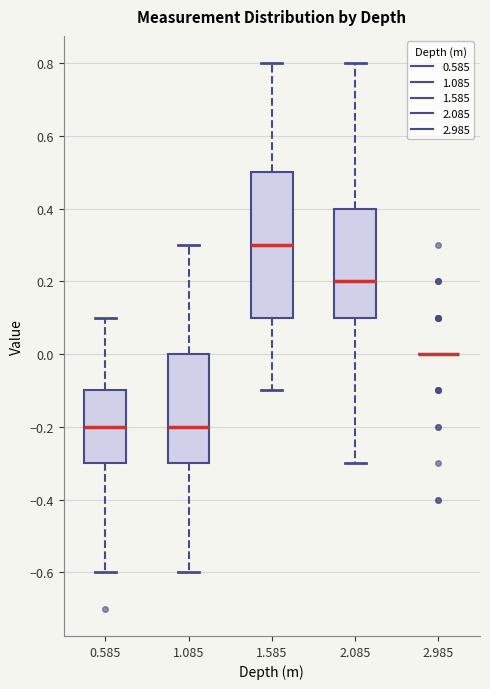

Reading left to right, read every box against the y-axis: the position of its median line, the range the box covers, and the ends of its whiskers. The values are not printed on the chart, so give them approximately, as read against the axis.

0.585: median -0.2, box -0.3 to -0.1, whiskers -0.6 to 0.1
1.085: median -0.2, box -0.3 to 0.0, whiskers -0.6 to 0.3
1.585: median 0.3, box 0.1 to 0.5, whiskers -0.1 to 0.8
2.085: median 0.2, box 0.1 to 0.4, whiskers -0.3 to 0.8
2.985: box collapsed to a line at 0.0, whiskers 0.0 to 0.0